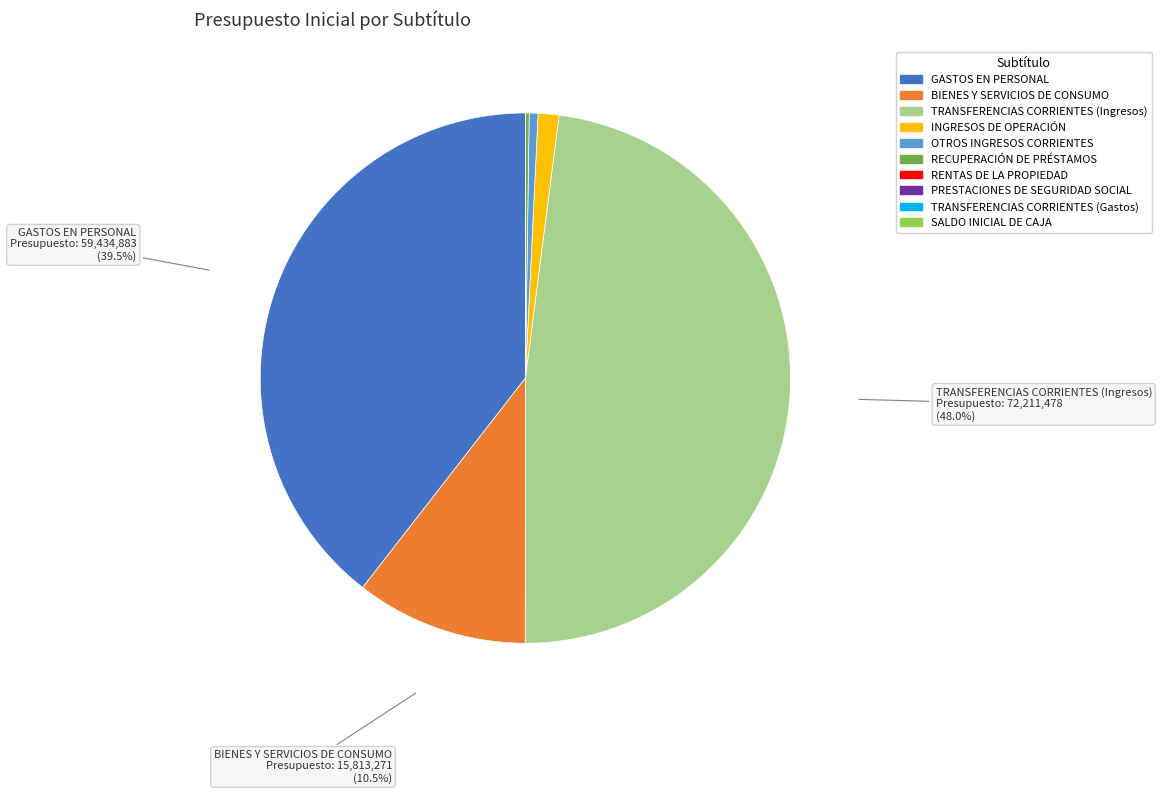

Which slice is the largest?

TRANSFERENCIAS CORRIENTES (Ingresos)